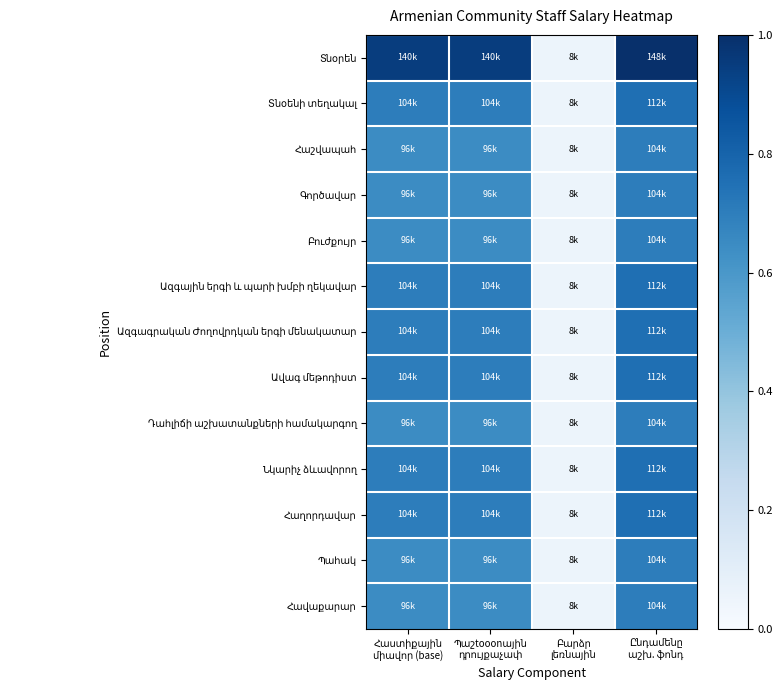

Where is Դահլիճի աշխատանքների համակարգող nearest to the value 0?

Բարձր լեռնային